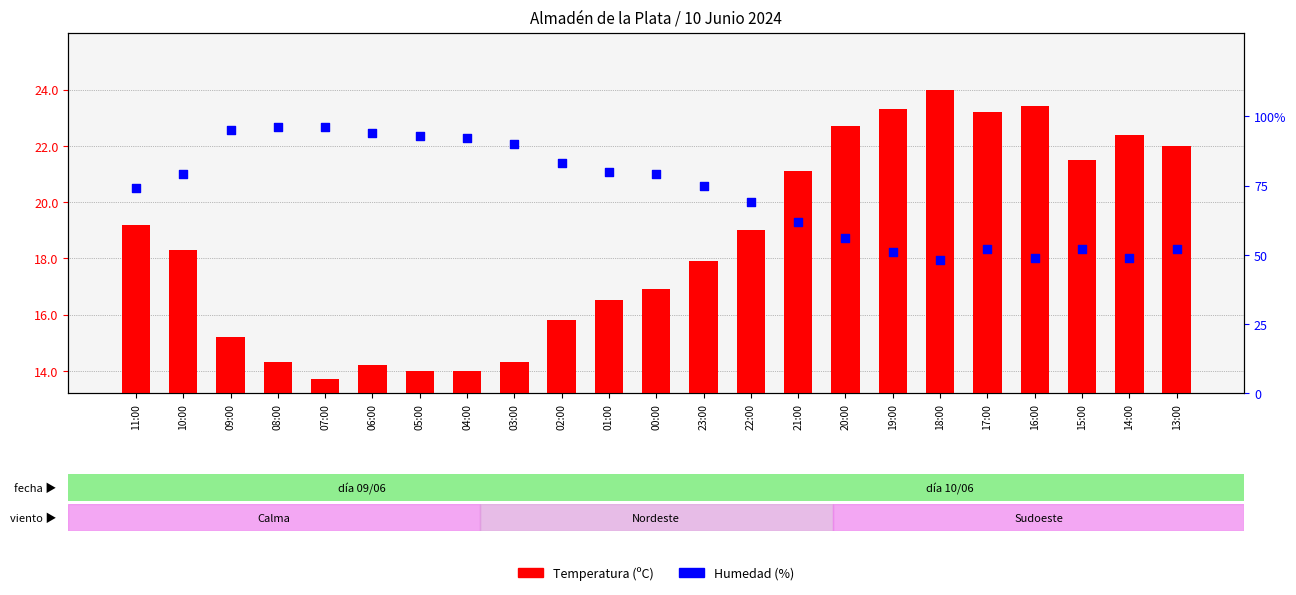

At how many categories does at least one series exceed 68?

14